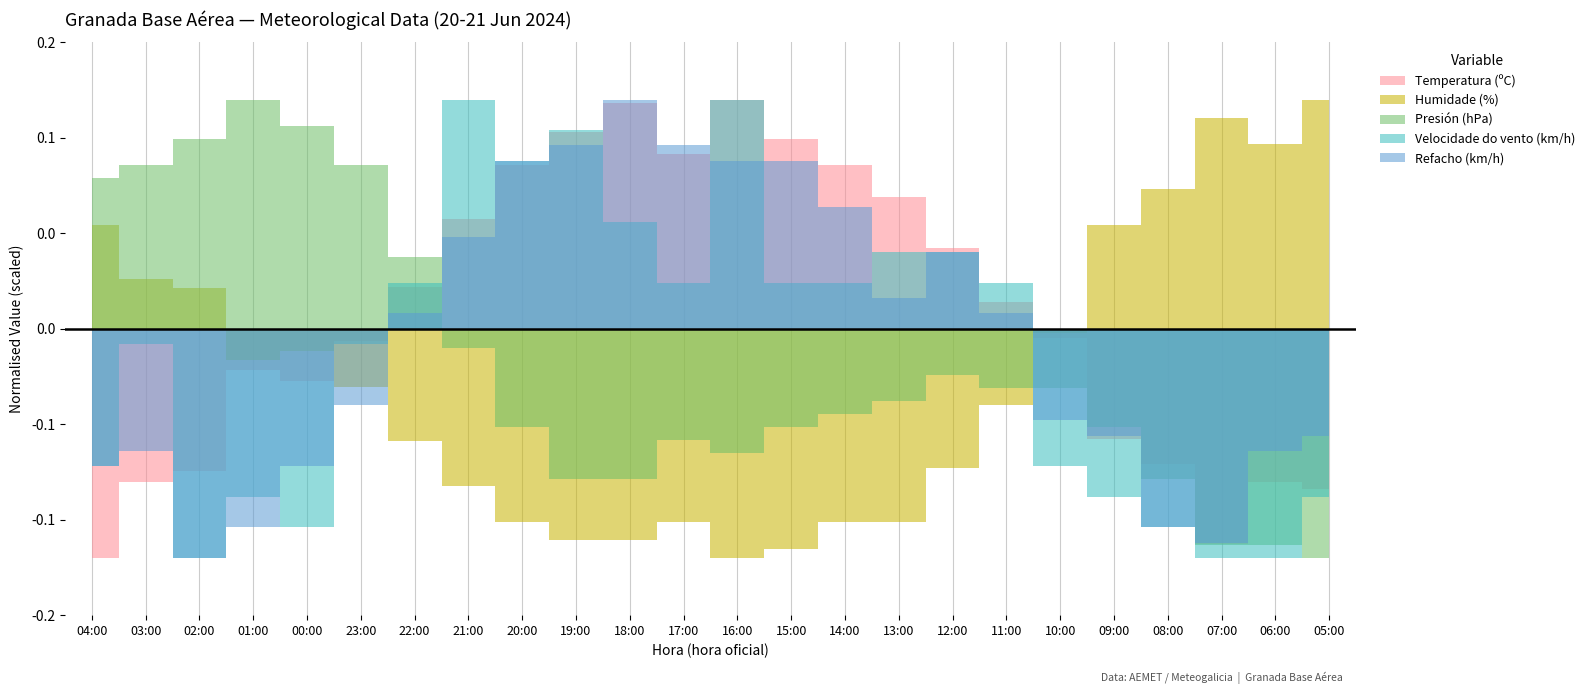

The value of Refacho (km/h) at 02:00 is 6.0. True or false?

True